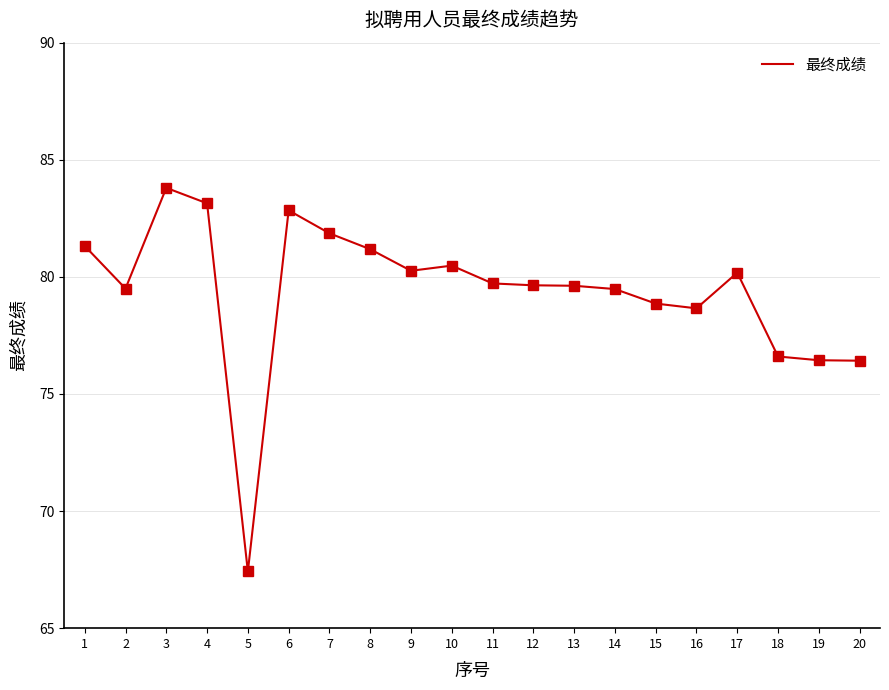

How many distinct data groups are displayed?

1